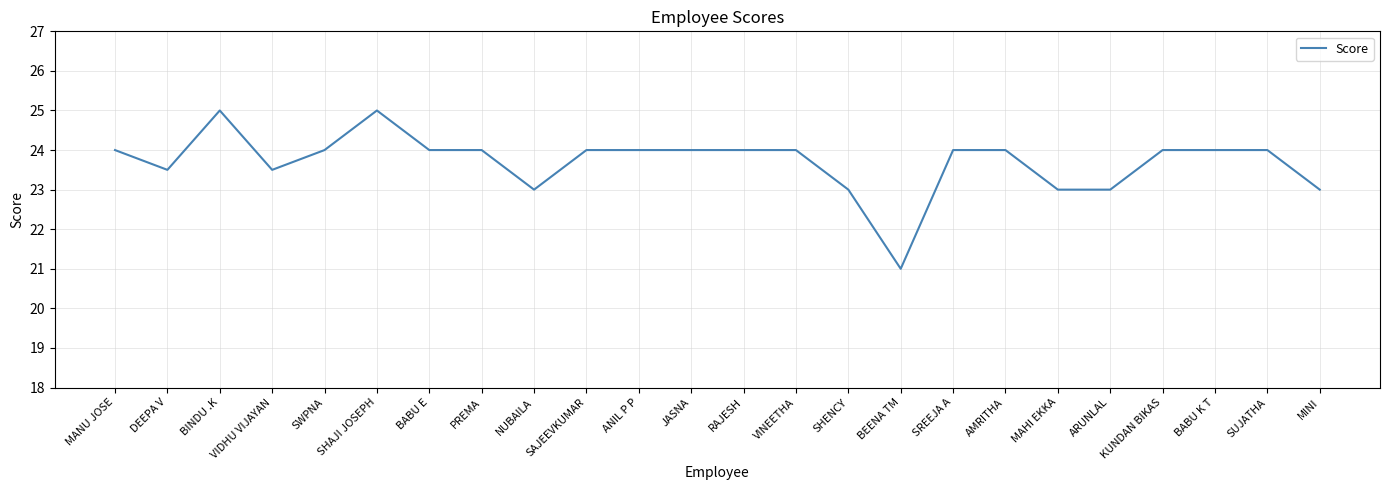

Which label corresponds to the smallest value in the chart?

BEENA TM